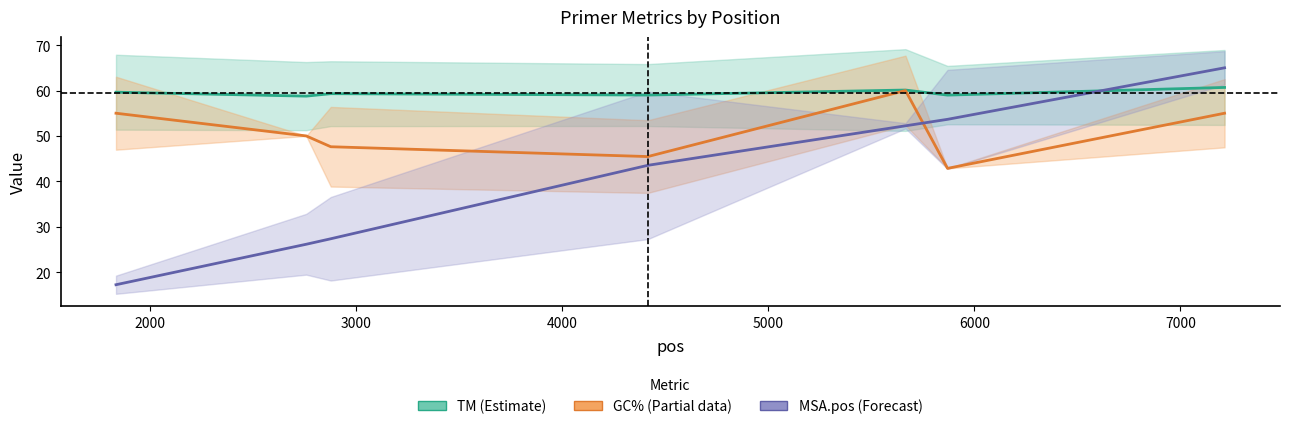

What is the difference between the maximum and second lowest values in the PRIMER_RIGHT_0_GC_PERCENT series?

14.5